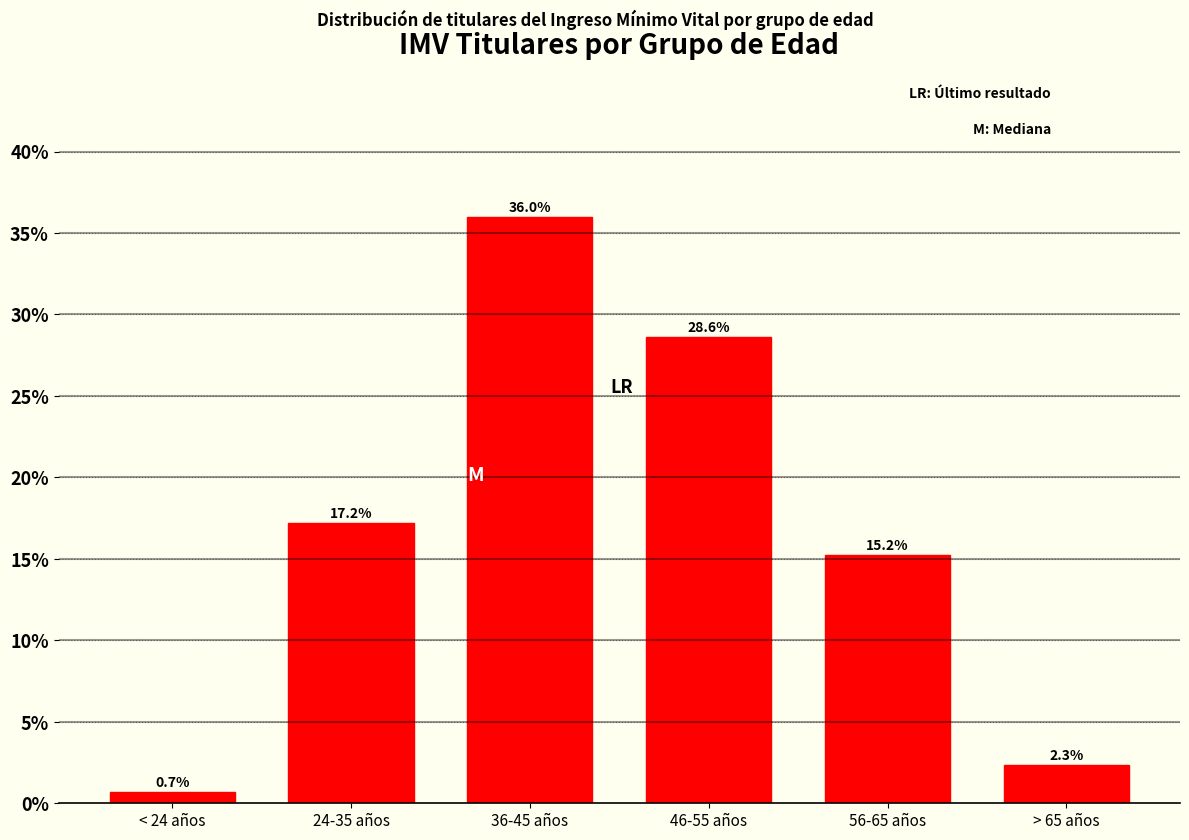

Reading left to right, extract all data points from this chart.

< 24 años=0.7	24-35 años=17.2	36-45 años=36.0	46-55 años=28.6	56-65 años=15.2	> 65 años=2.3